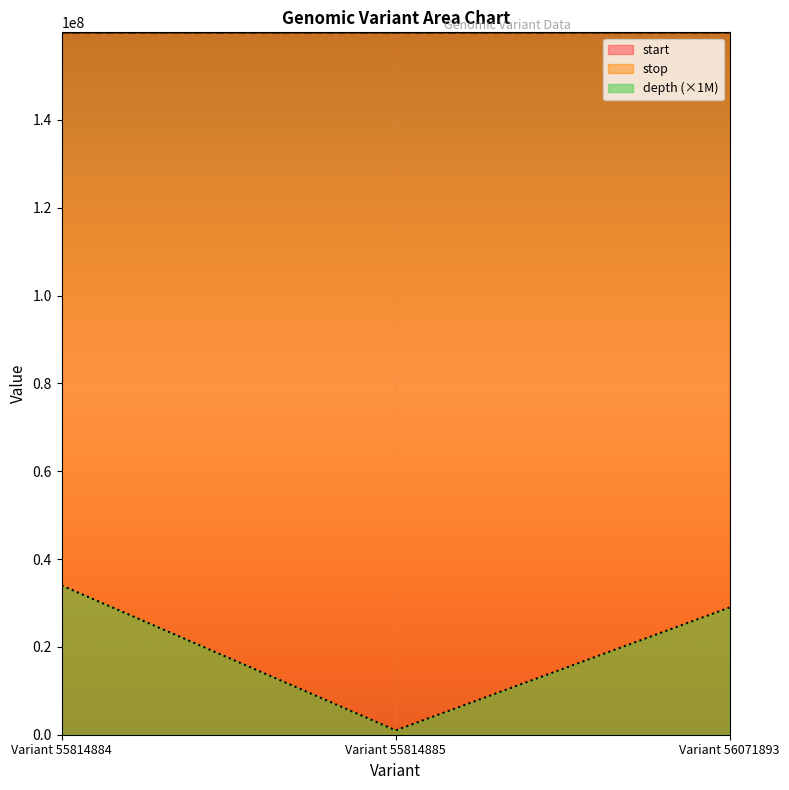

The value of stop at Variant 56071893 is 220863676. True or false?

False